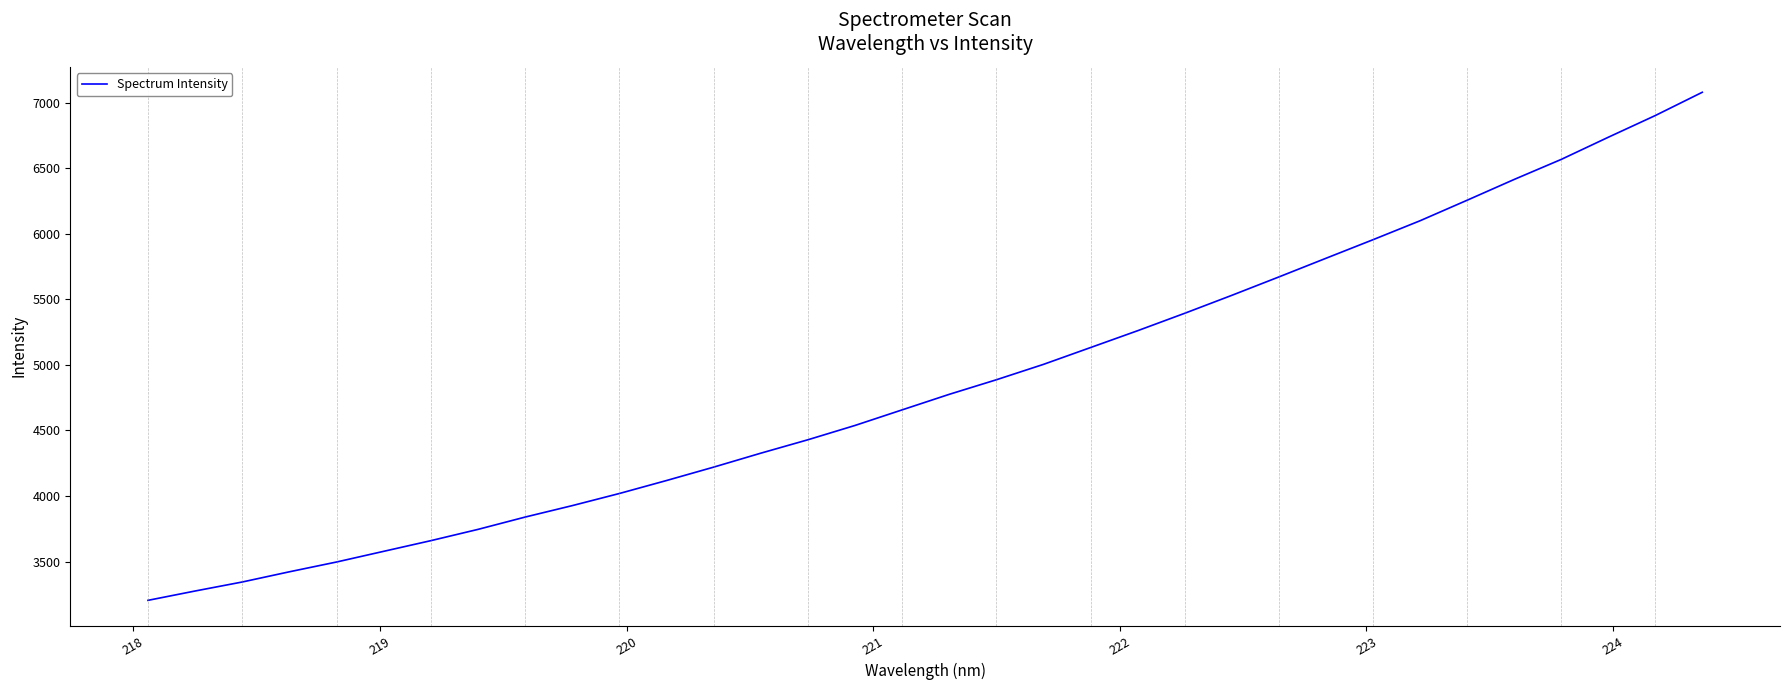

What is the maximum value shown in the chart?

7079.6